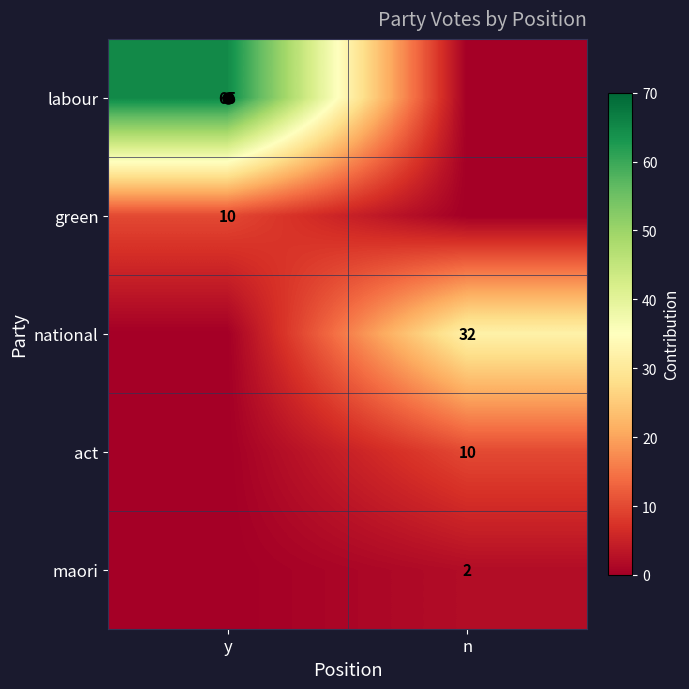

How many maori values are between 0 and 2?

2